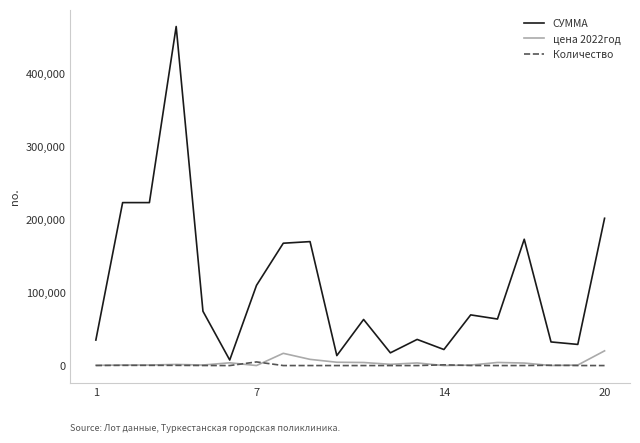

Which series has the largest total across all categories?

СУММА